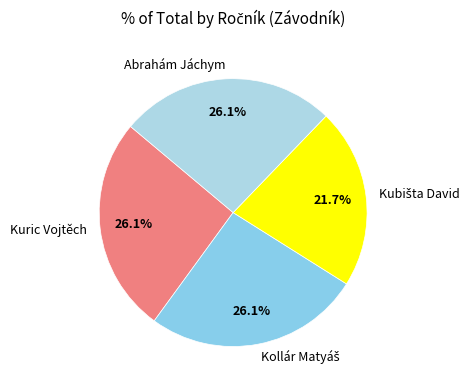

Approximately how many times larger is the value at Abrahám Jáchym compared to Kuric Vojtěch?

1.0